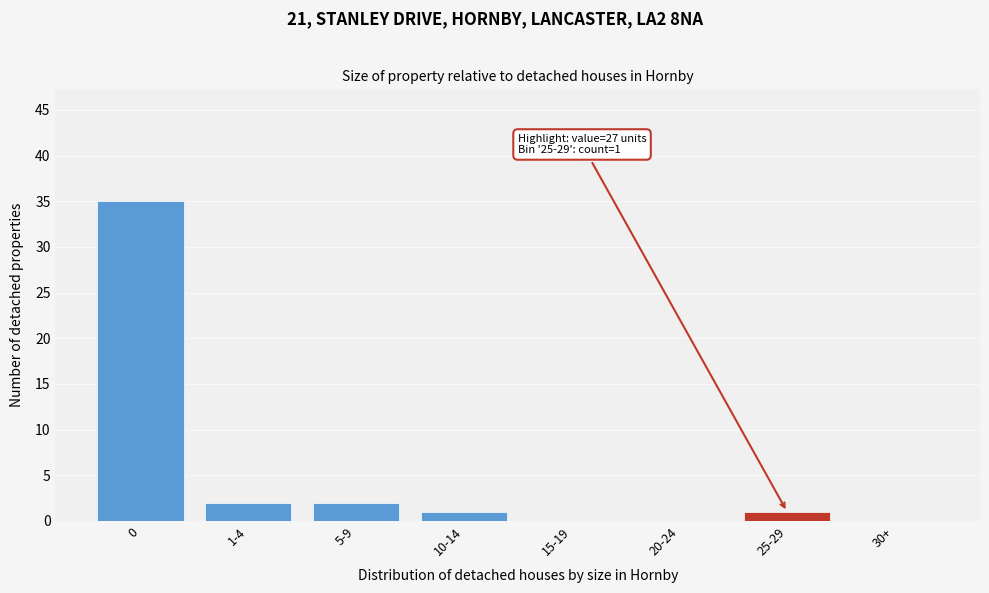

Reading left to right, extract all data points from this chart.

0=35	1-4=2	5-9=2	10-14=1	15-19=0	20-24=0	25-29=1	30+=0